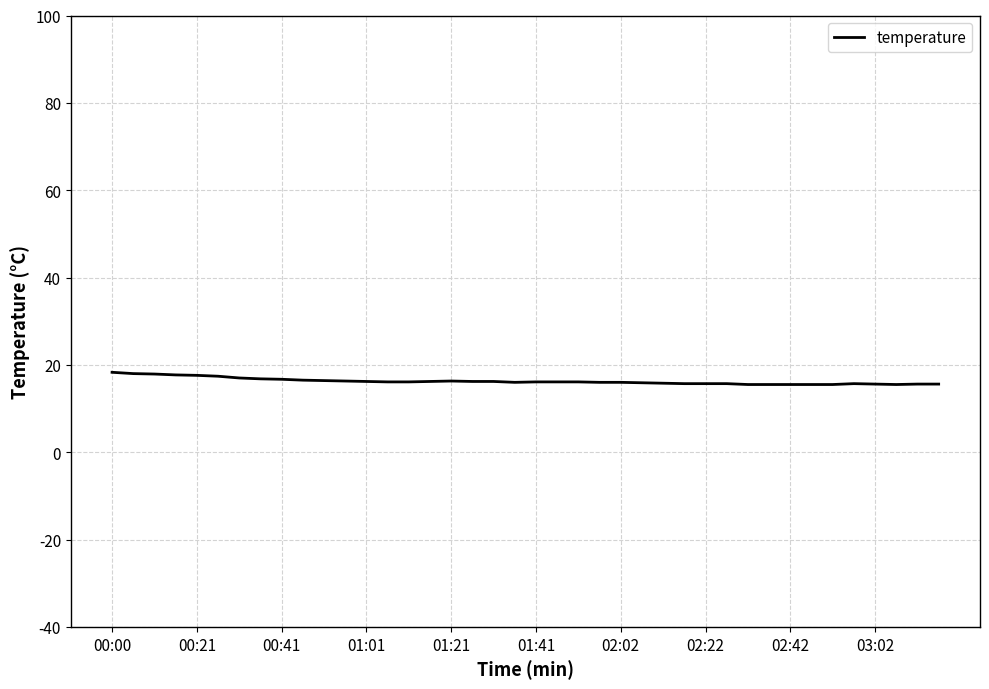

What is the maximum value shown in the chart?

18.3